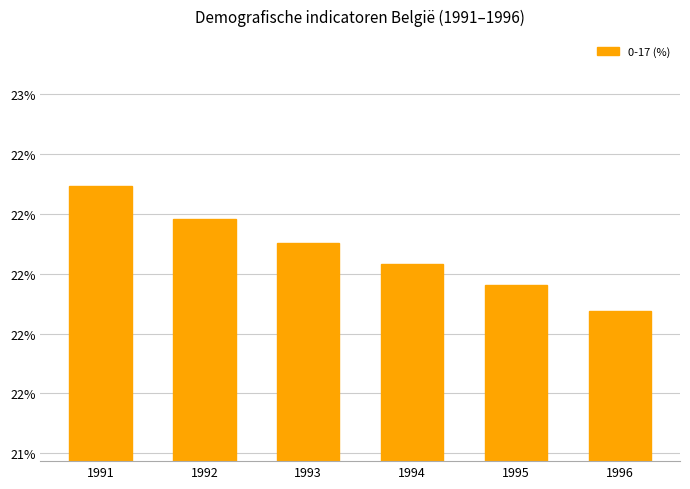

Between 1993 and 1992, which is larger?

1992